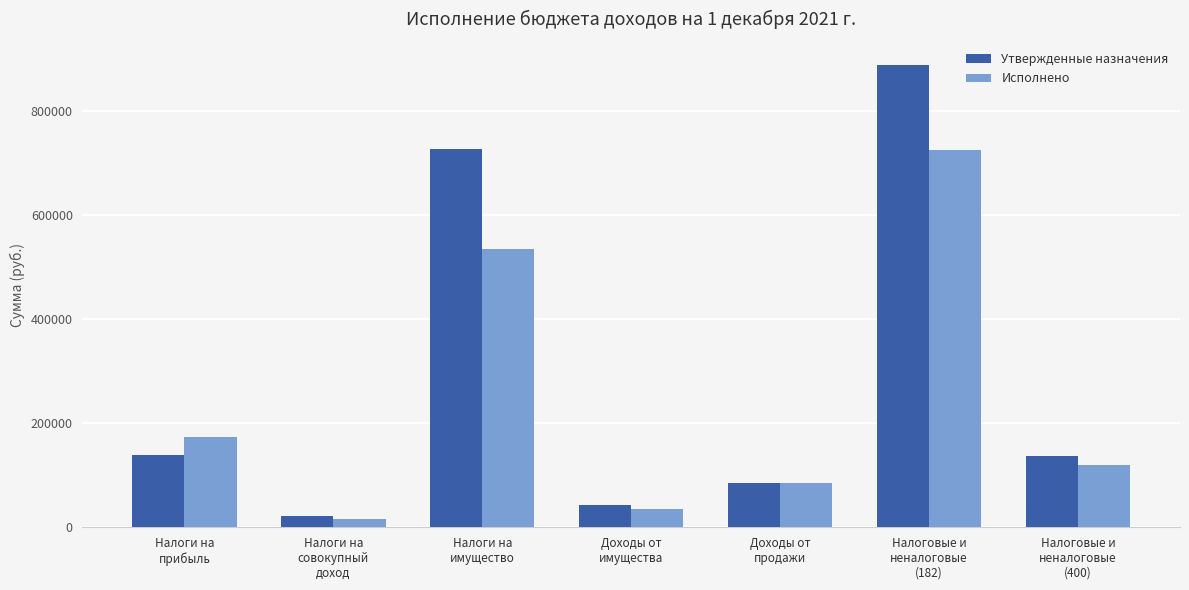

List the series in order of their peak value, lowest first.

Исполнено, Утвержденные назначения